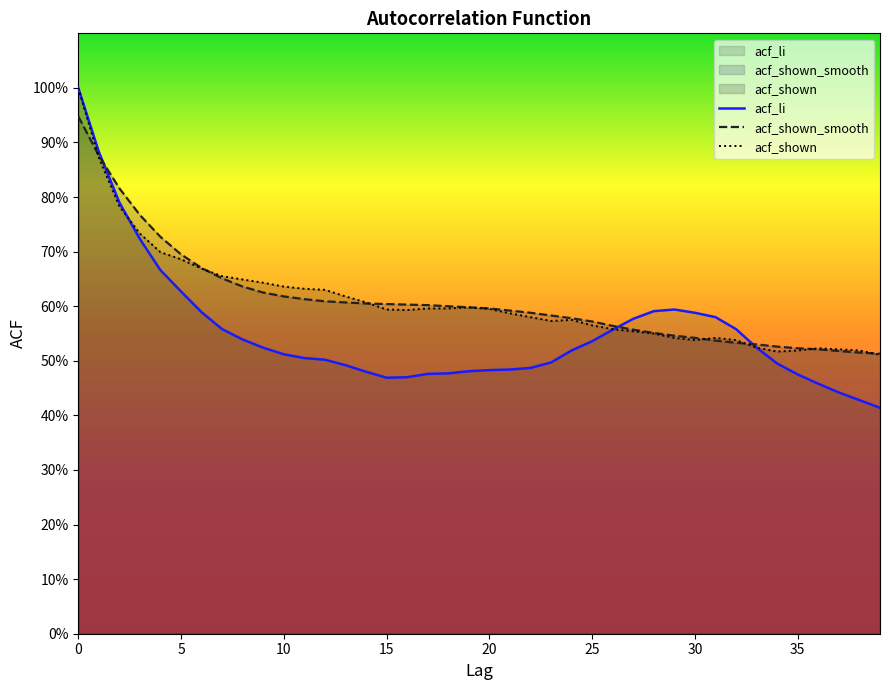

Reading right to left, list all the values displayed in this chart.

acf_li: 0.4	0.4	0.4	0.5	0.5	0.5	0.5	0.6	0.6	0.6	0.6	0.6	0.6	0.6	0.5	0.5	0.5	0.5	0.5	0.5	0.5	0.5	0.5	0.5	0.5	0.5	0.5	0.5	0.5	0.5	0.5	0.5	0.6	0.6	0.6	0.7	0.7	0.8	0.9	1.0
acf_shown_smooth: 0.5	0.5	0.5	0.5	0.5	0.5	0.5	0.5	0.5	0.5	0.5	0.6	0.6	0.6	0.6	0.6	0.6	0.6	0.6	0.6	0.6	0.6	0.6	0.6	0.6	0.6	0.6	0.6	0.6	0.6	0.6	0.6	0.7	0.7	0.7	0.7	0.8	0.8	0.9	0.9
acf_shown: 0.5	0.5	0.5	0.5	0.5	0.5	0.5	0.5	0.5	0.5	0.5	0.6	0.6	0.6	0.6	0.6	0.6	0.6	0.6	0.6	0.6	0.6	0.6	0.6	0.6	0.6	0.6	0.6	0.6	0.6	0.6	0.6	0.7	0.7	0.7	0.7	0.7	0.8	0.9	1.0